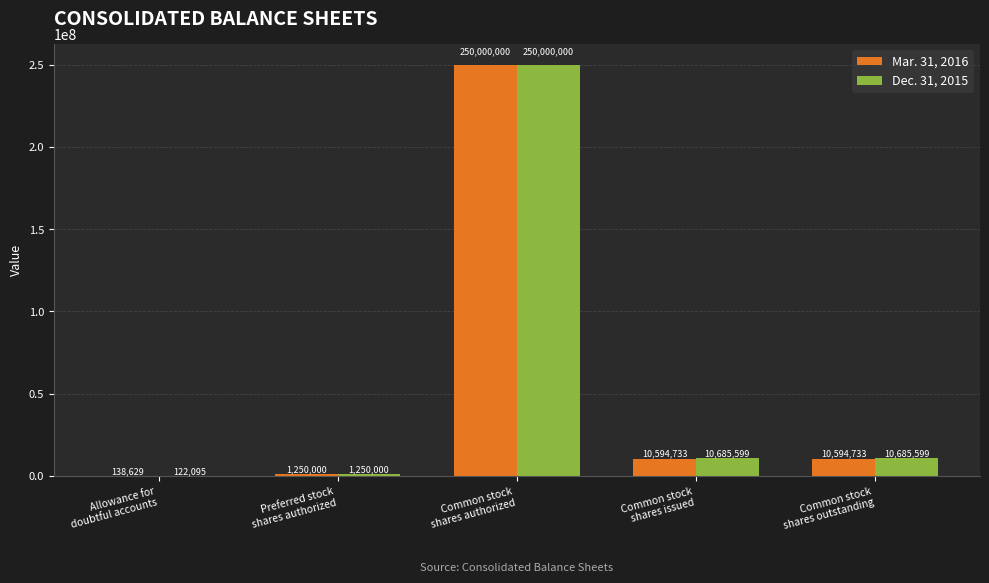

Are the bars grouped side by side (vs. stacked)?

Yes